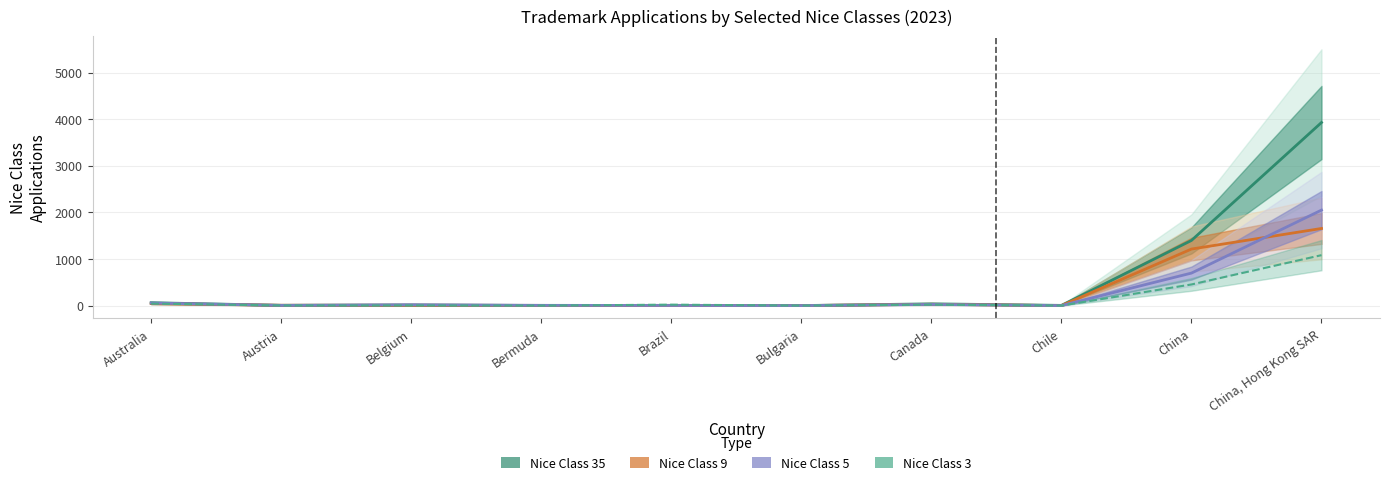

Which category has the highest value in the Nice Class 9 series?

China, Hong Kong SAR